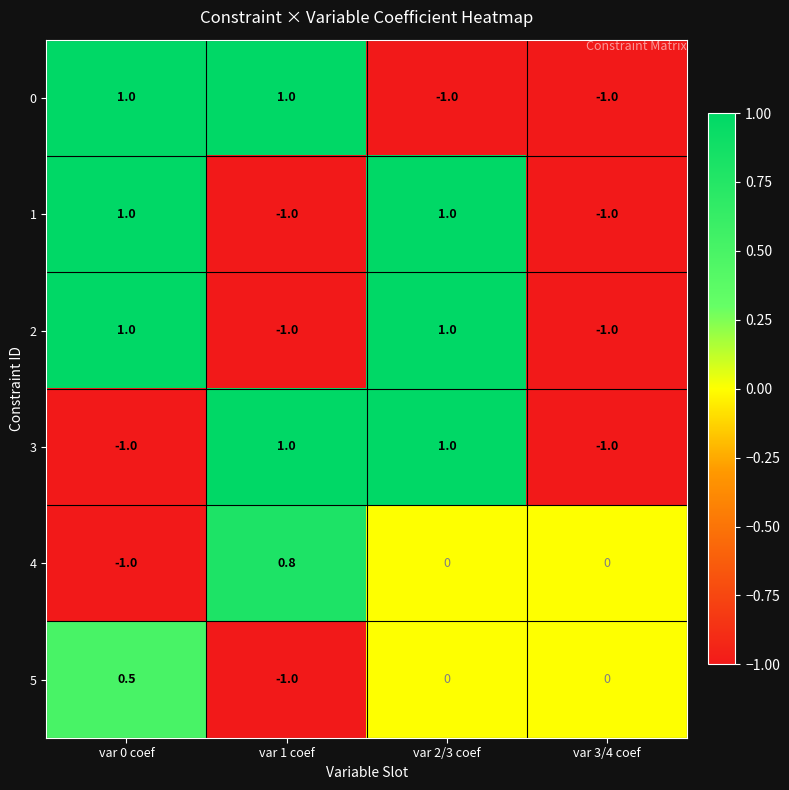

Is the value of 1 at var 3/4 coef greater than the value of 2 at var 0 coef?

No